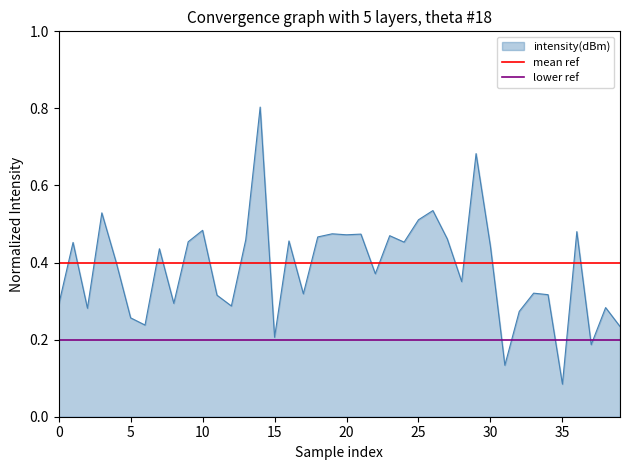

True or false: intensity(dBm) has a value of 0.2 at 20.

False